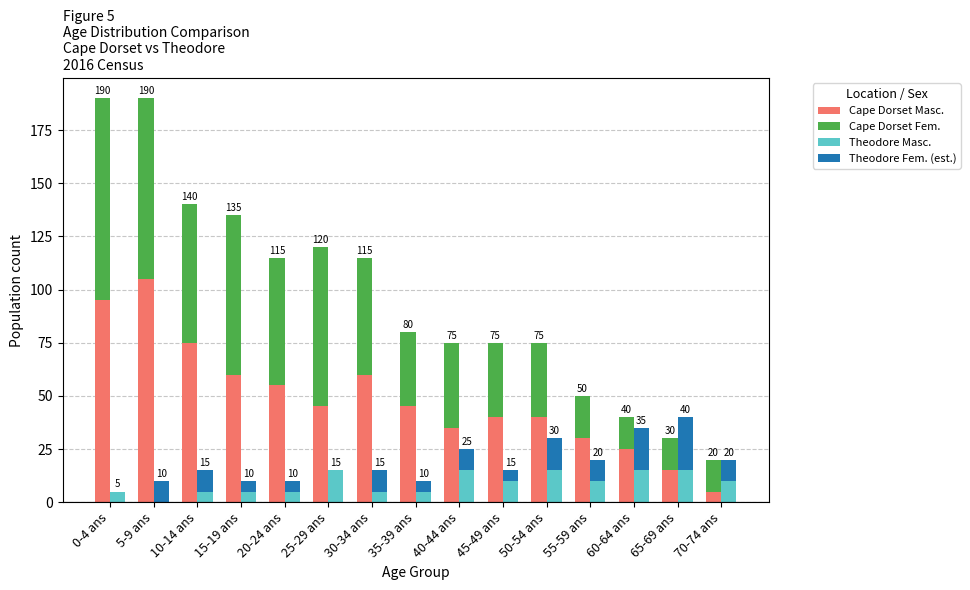

How many distinct data groups are displayed?

4